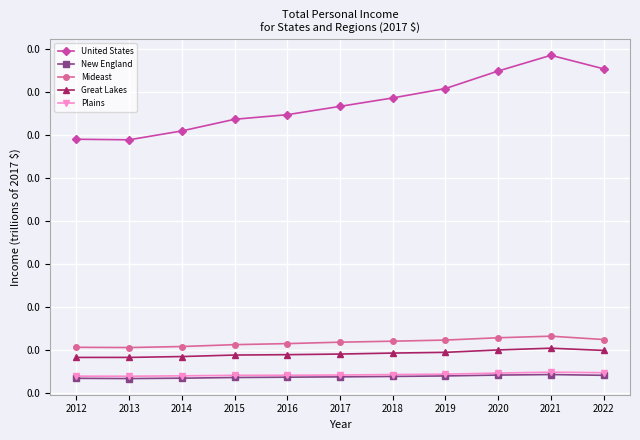

Is this an area chart (filled region under the line)?

No